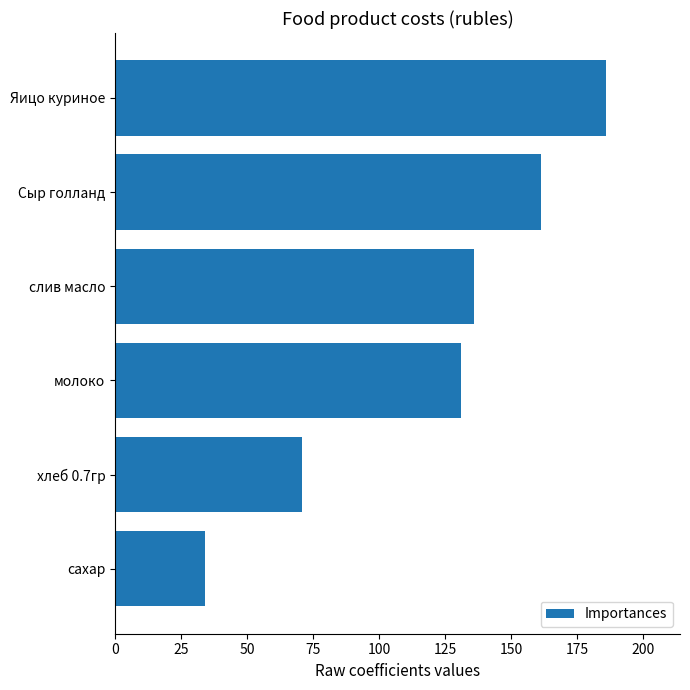

What is the label of the 4th bar from the top?

молоко